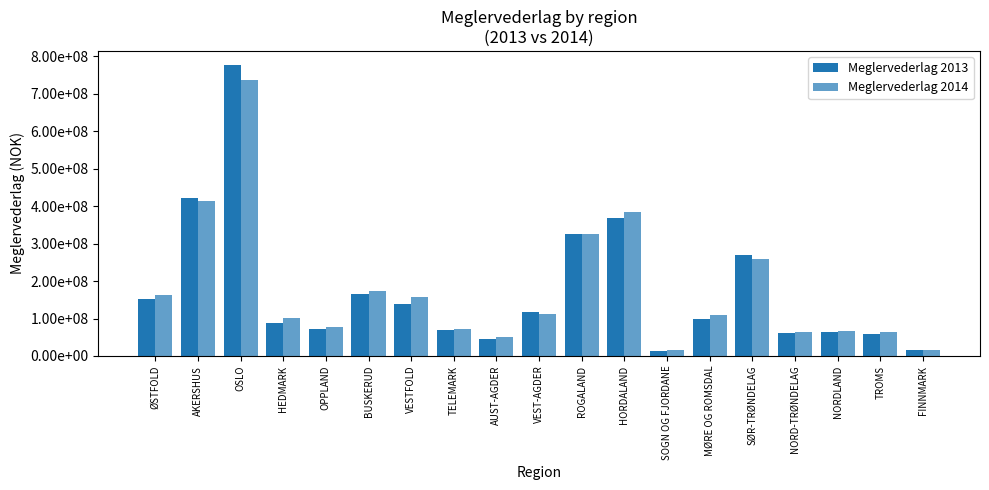

Are the bars grouped side by side (vs. stacked)?

Yes